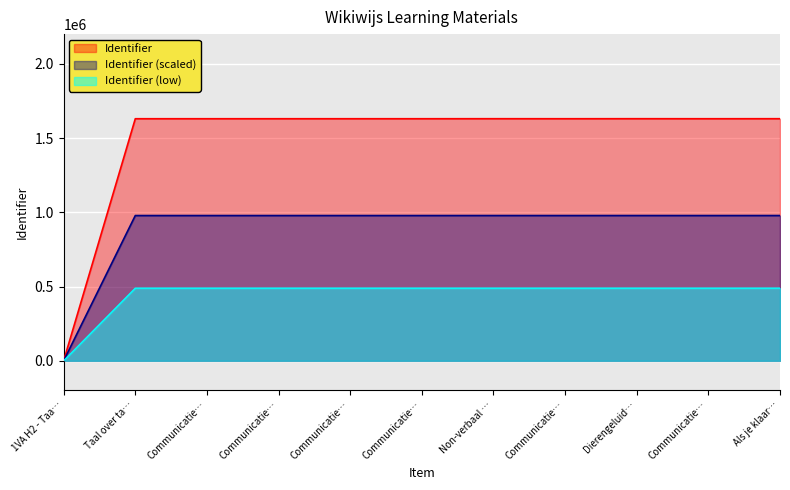

What are all the series names shown in the legend?

Identifier, Identifier (scaled), Identifier (low)